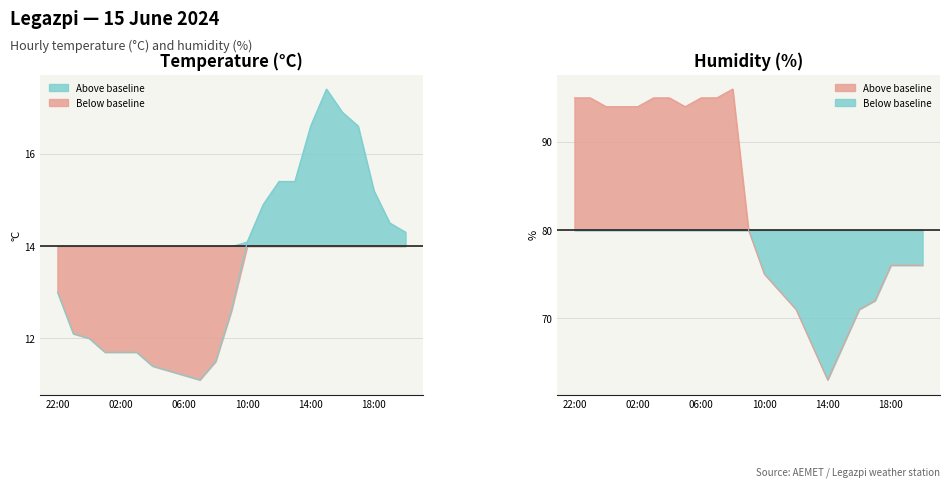

True or false: Temperature (°C) has a value of 3.8 at 15:00.

False